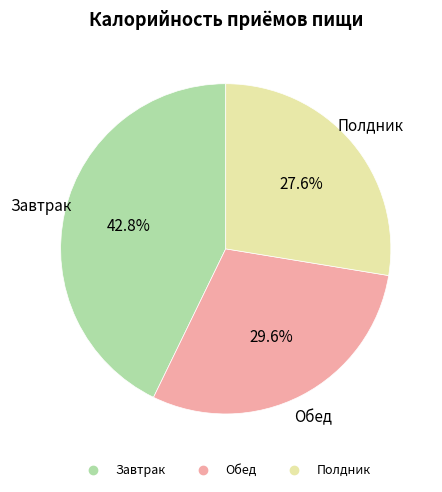

What is the ratio of the value at Завтрак to the value at Полдник?

1.6